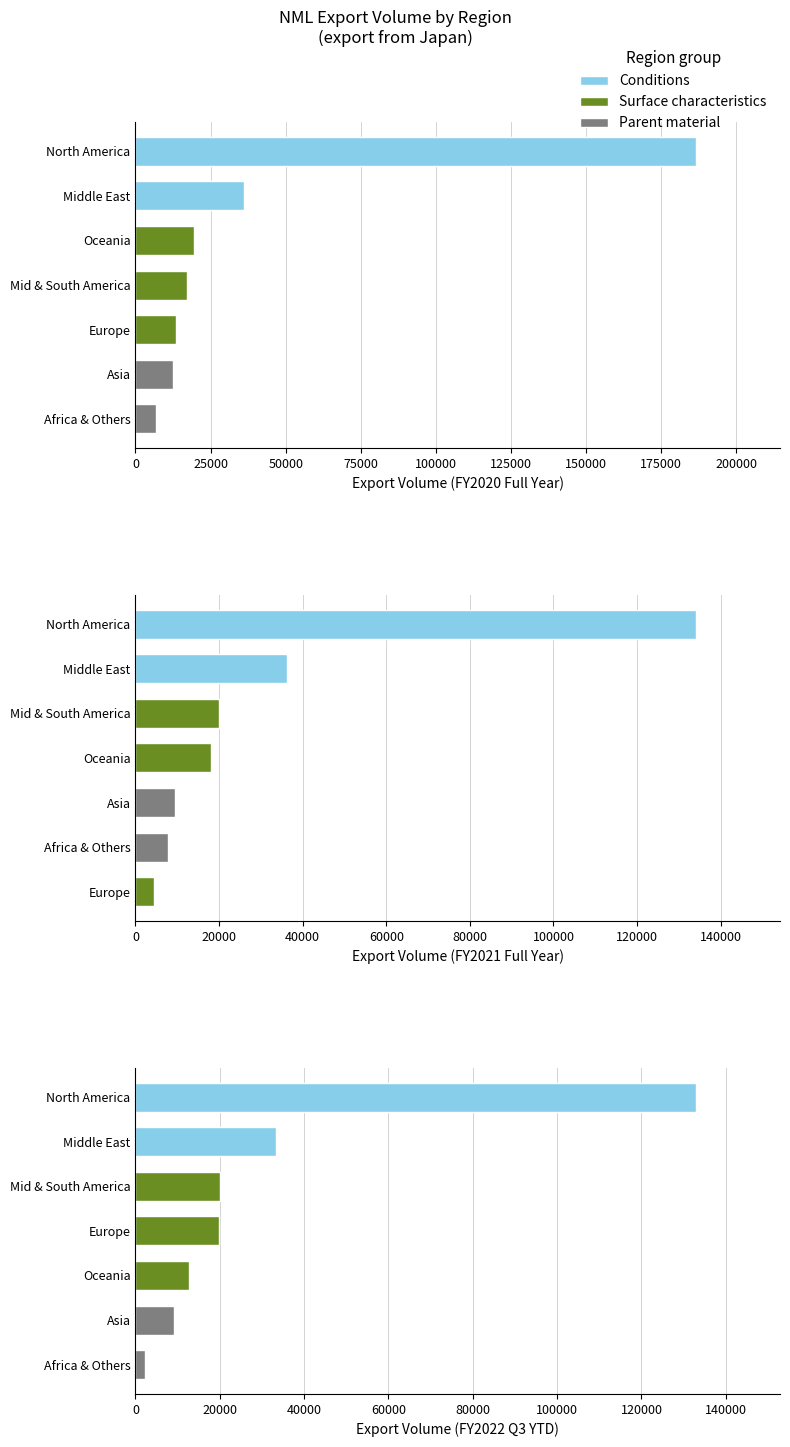

Is the value of FY2022 Q3 YTD at 25000 greater than the value of FY2021 at 100000?

No